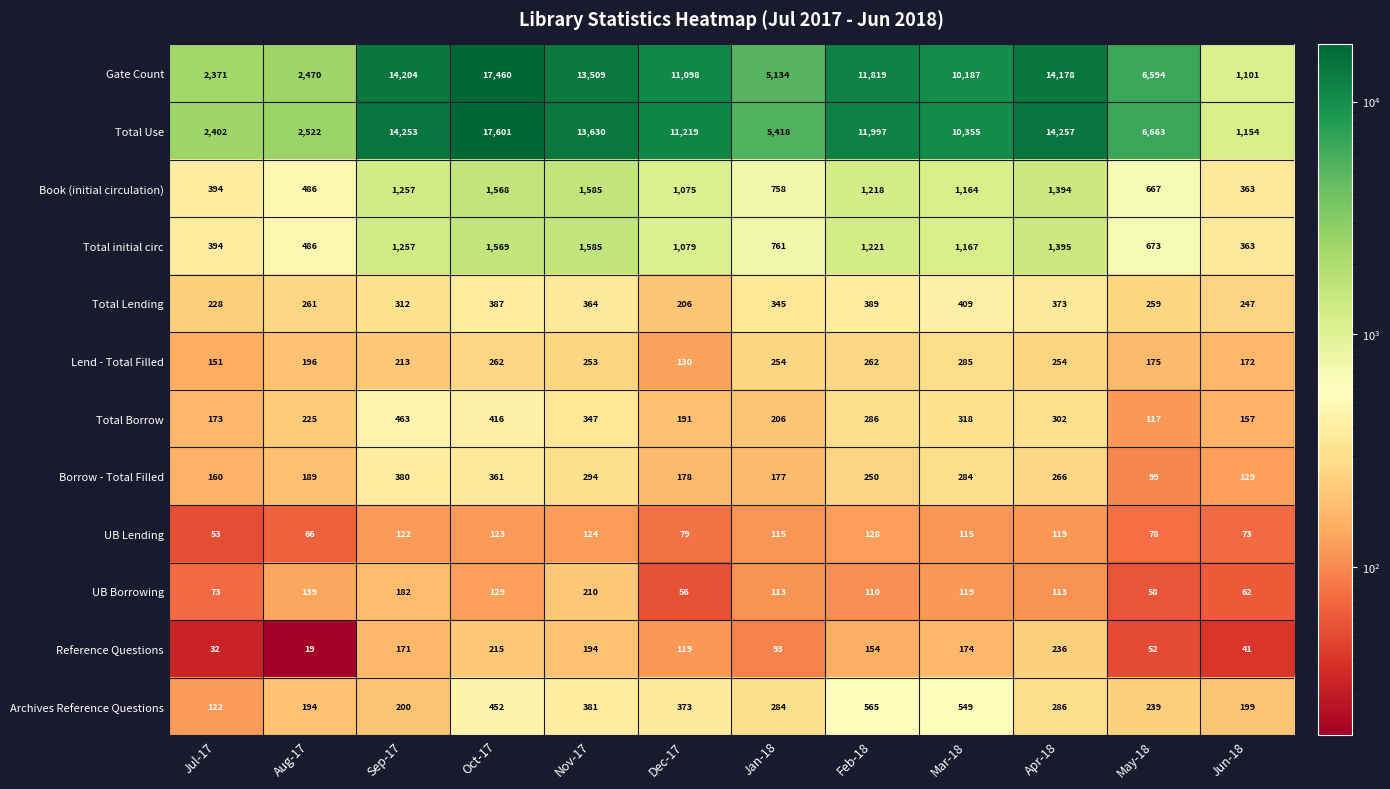

True or false: Total Borrow has a value of 117 at May-18.

True